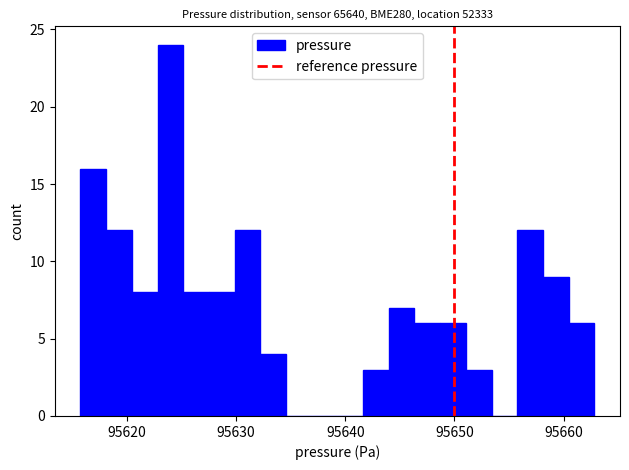

Read against the x-axis, roughly where is the centre of the tallest bar?

95624